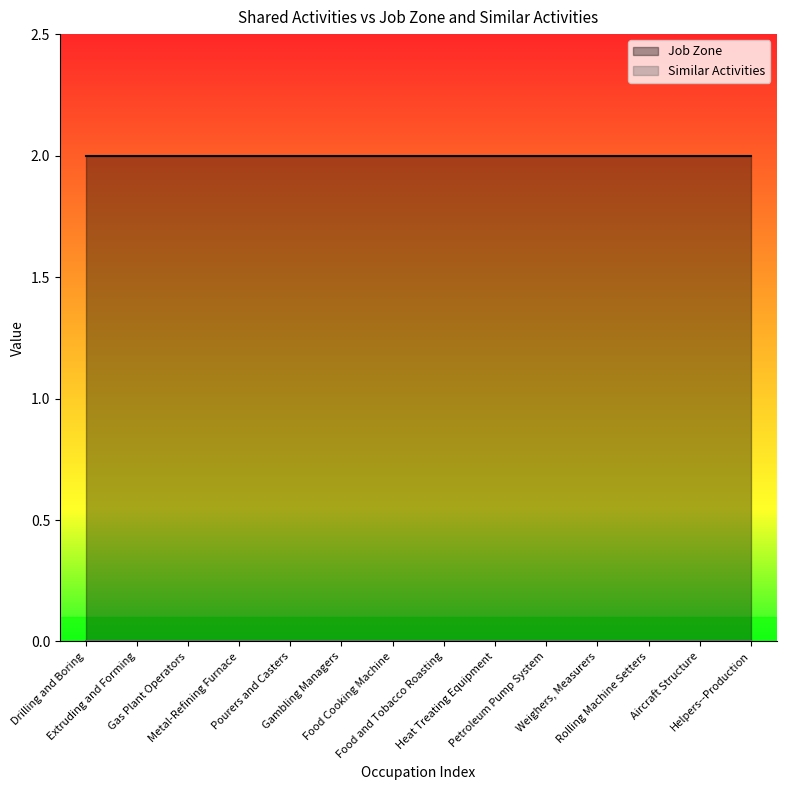

How many lines are shown in the chart?

2